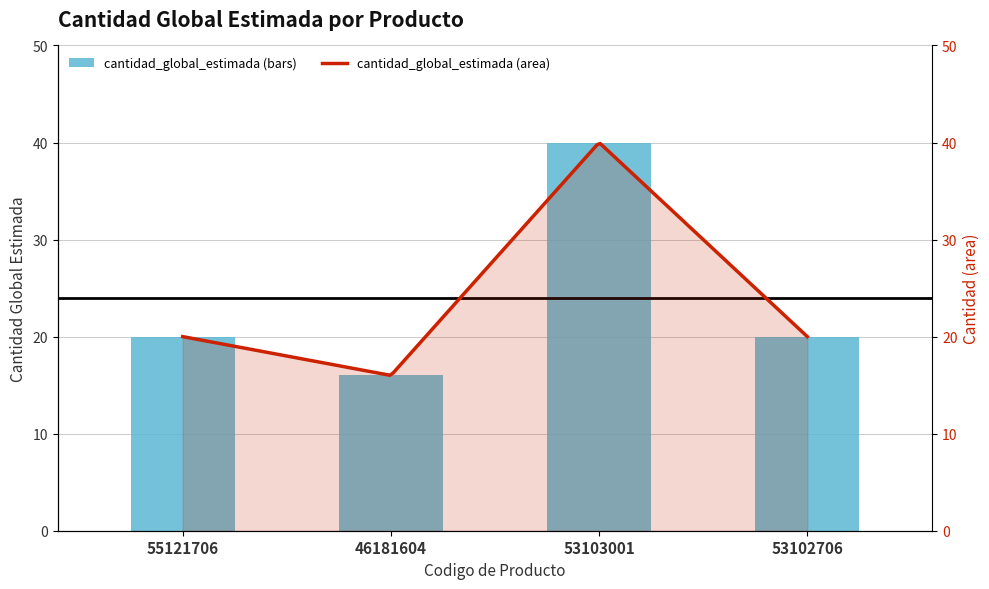

How many bars are there in total?

4